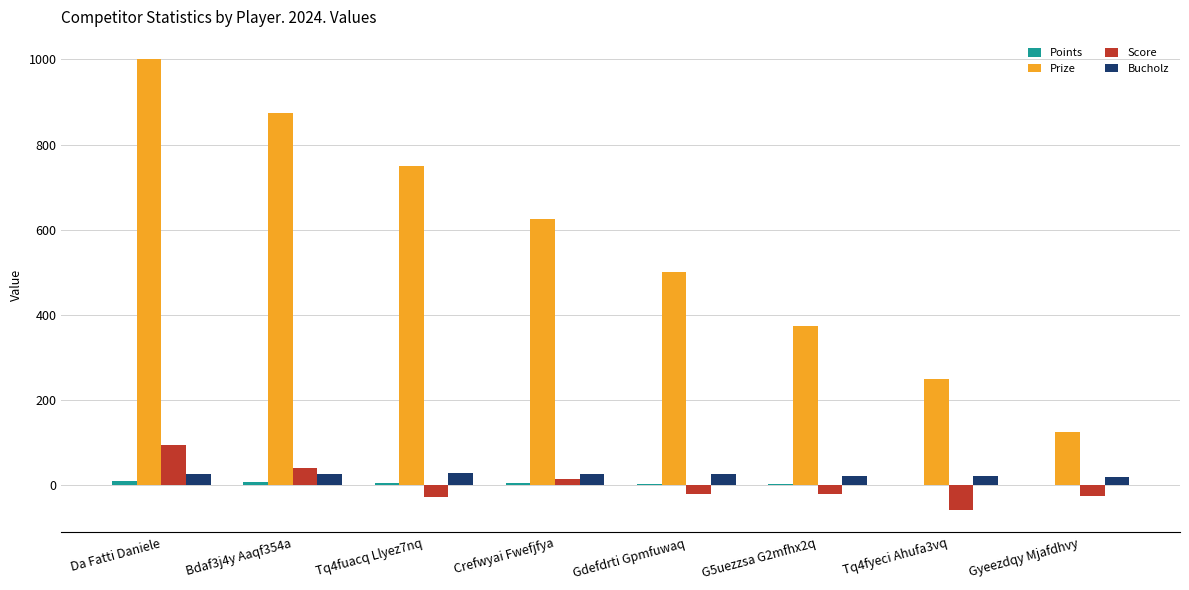

Which series changed the most between Crefwyai Fwefjfya and Tq4fyeci Ahufa3vq?

Prize